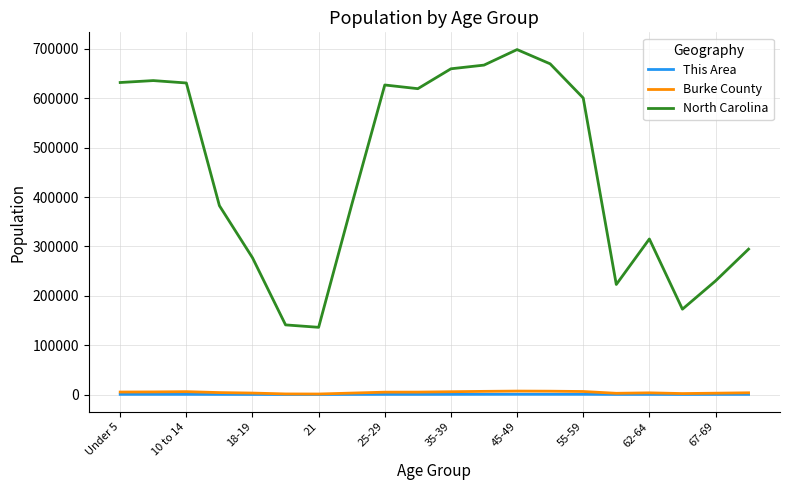

In North Carolina, how many points are lower than both neighbors (excluding endpoints)?

4